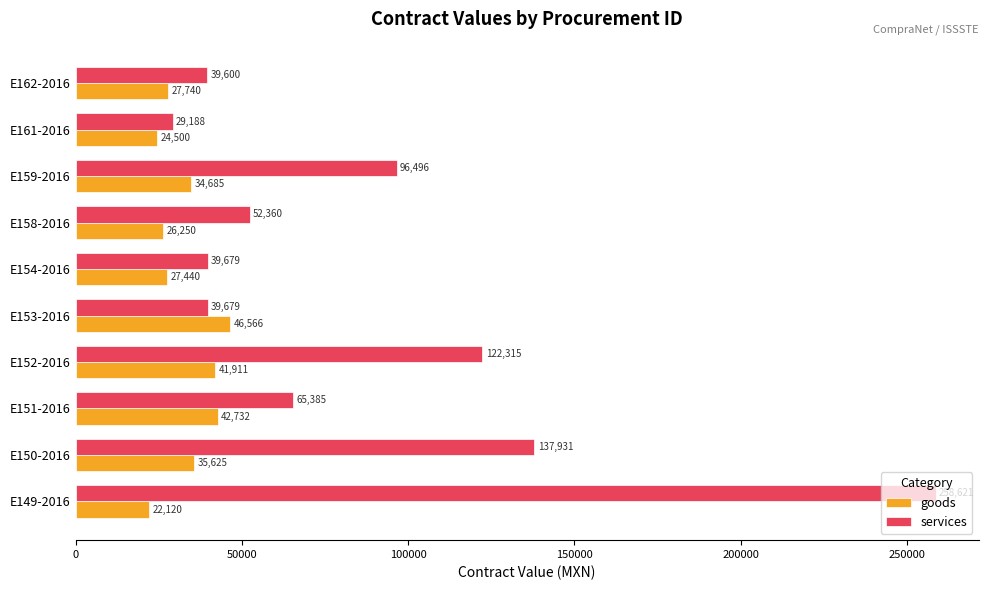

Count the number of data series in this chart.

2